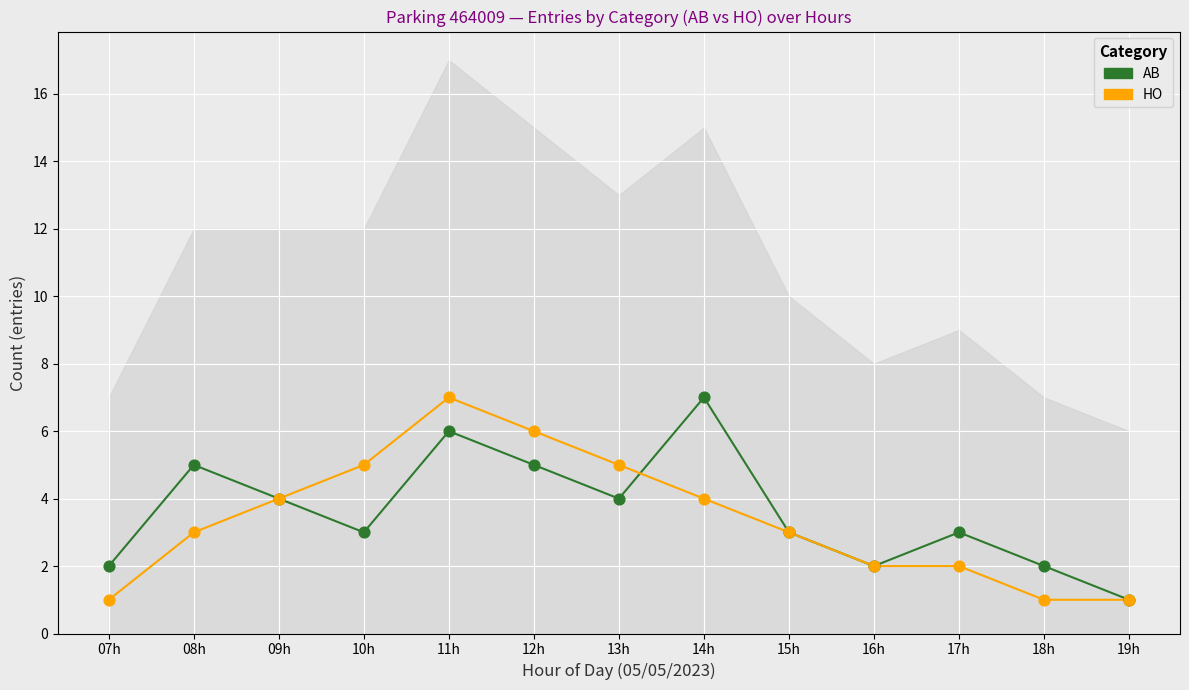

Which series contains the lowest Y value?

AB